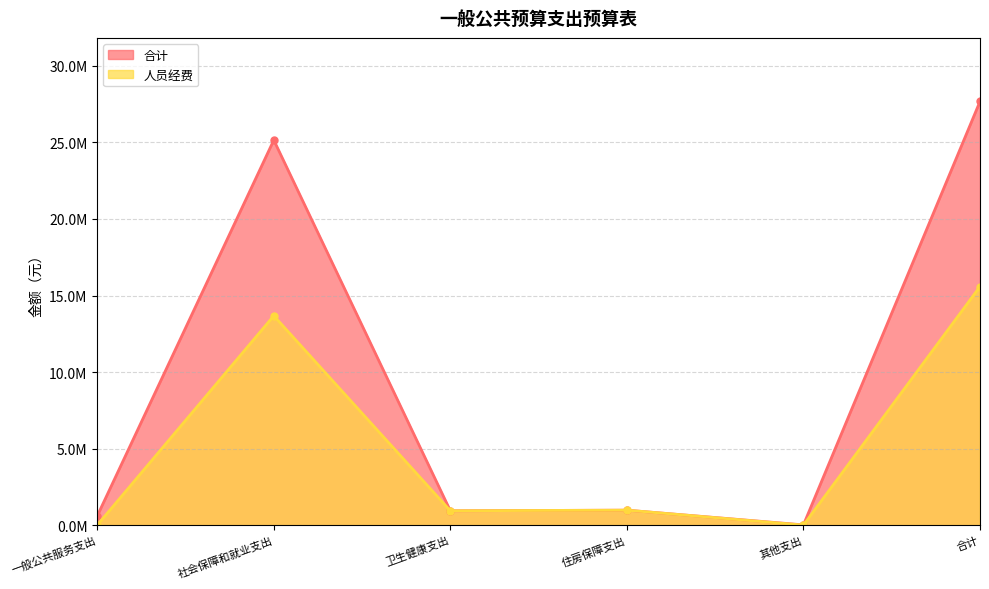

Rank the categories by 人员经费 value from lowest to highest.

一般公共服务支出, 其他支出, 卫生健康支出, 住房保障支出, 社会保障和就业支出, 合计